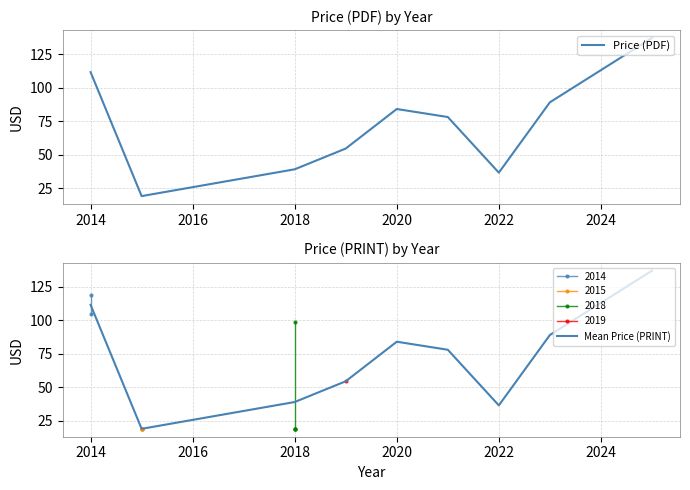

What is the lowest value of the Price (PDF) series?

19.0